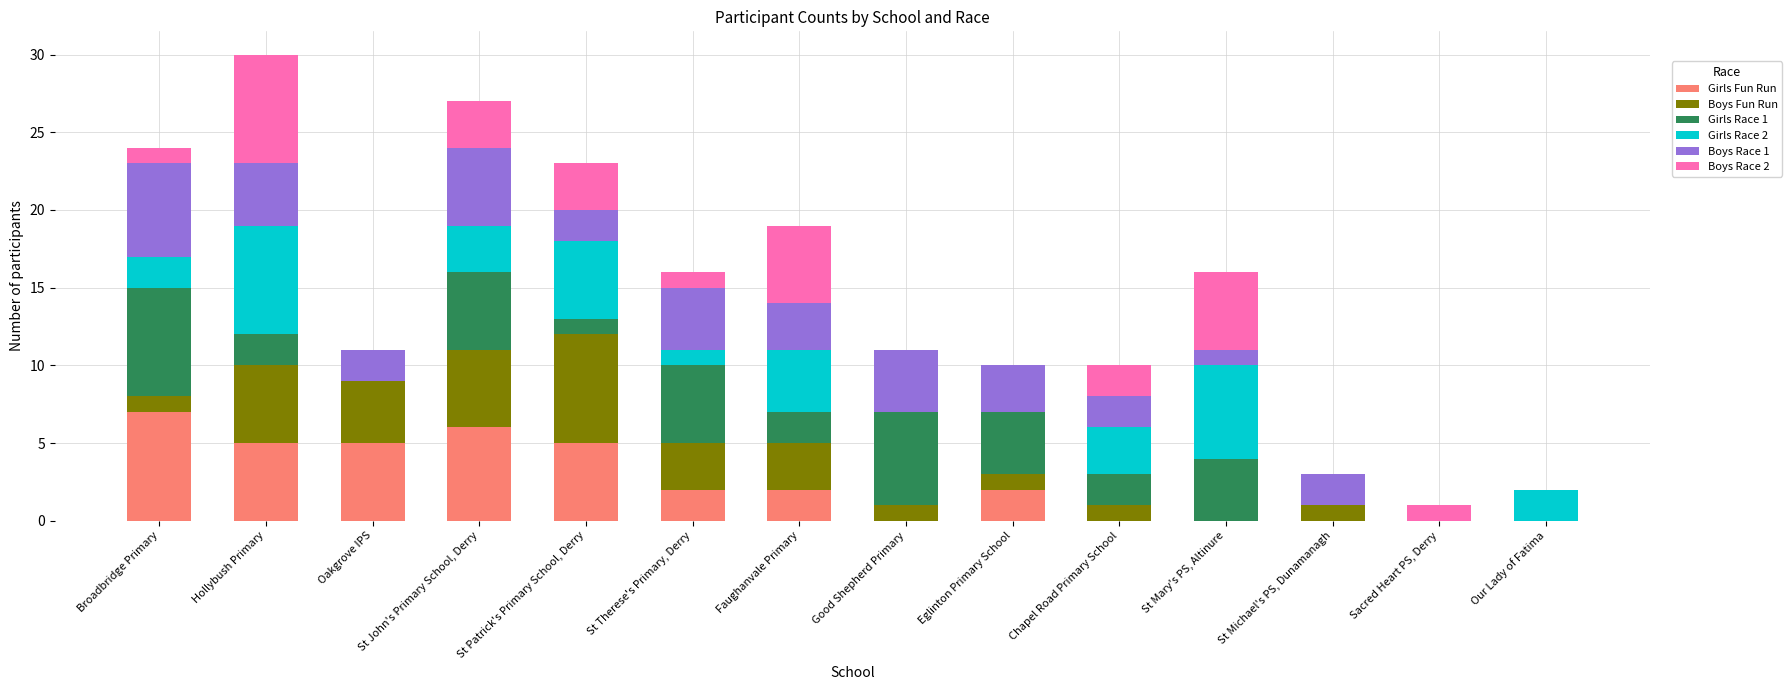

Count the number of data series in this chart.

6